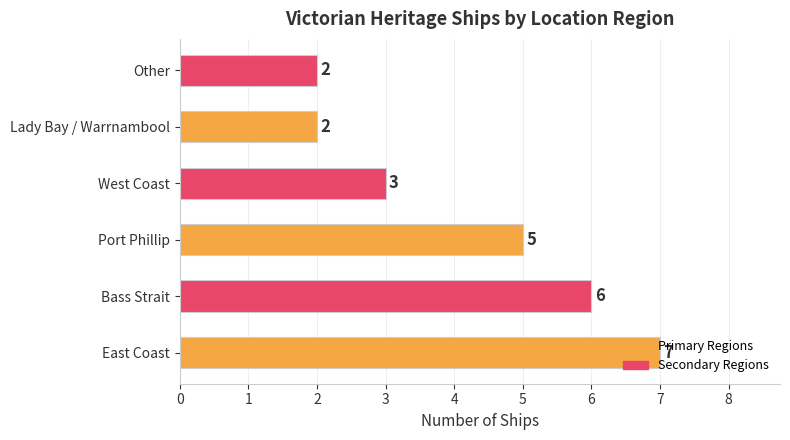

What is the average value?

4